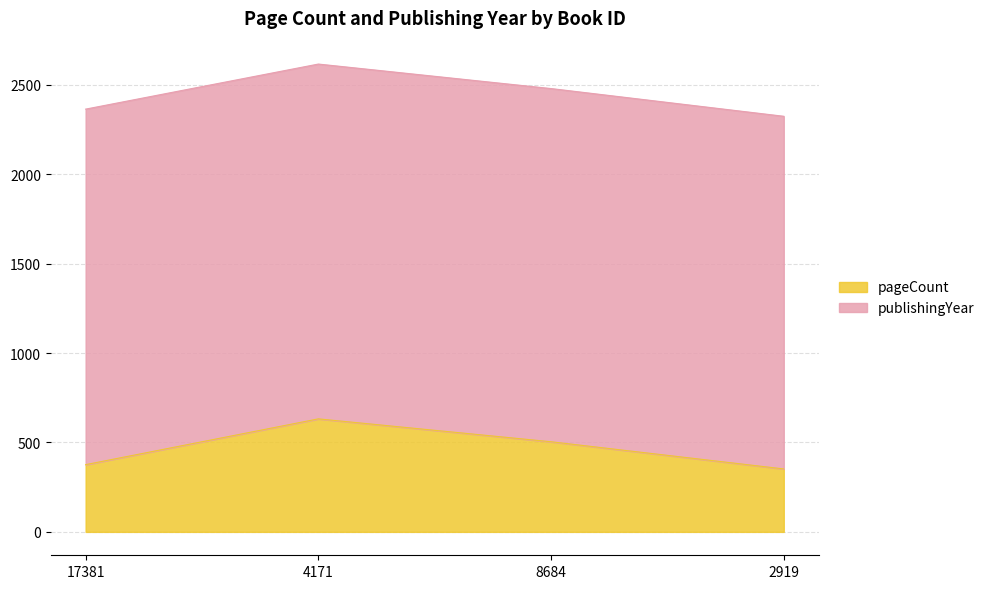

True or false: the data shows 144 at 17381.

False